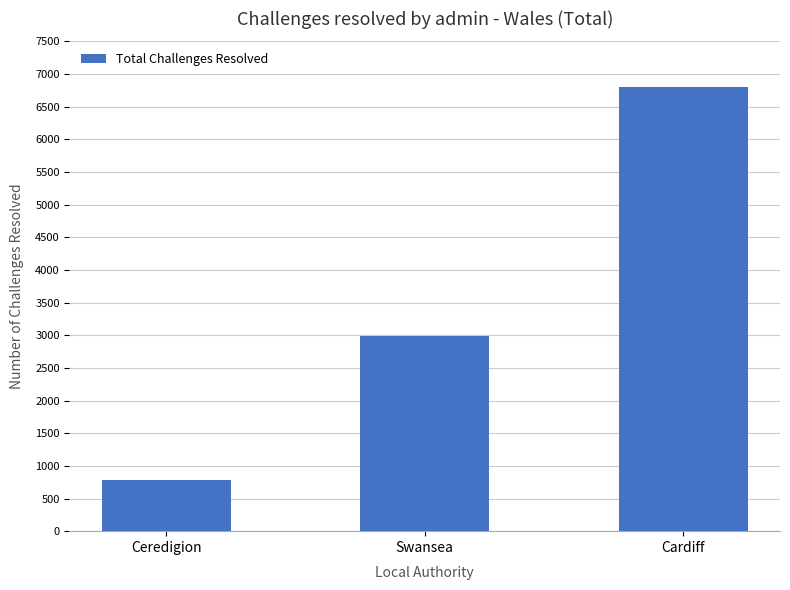

Reading right to left, transcribe all the data shown in this chart.

Cardiff=6800	Swansea=2990	Ceredigion=790